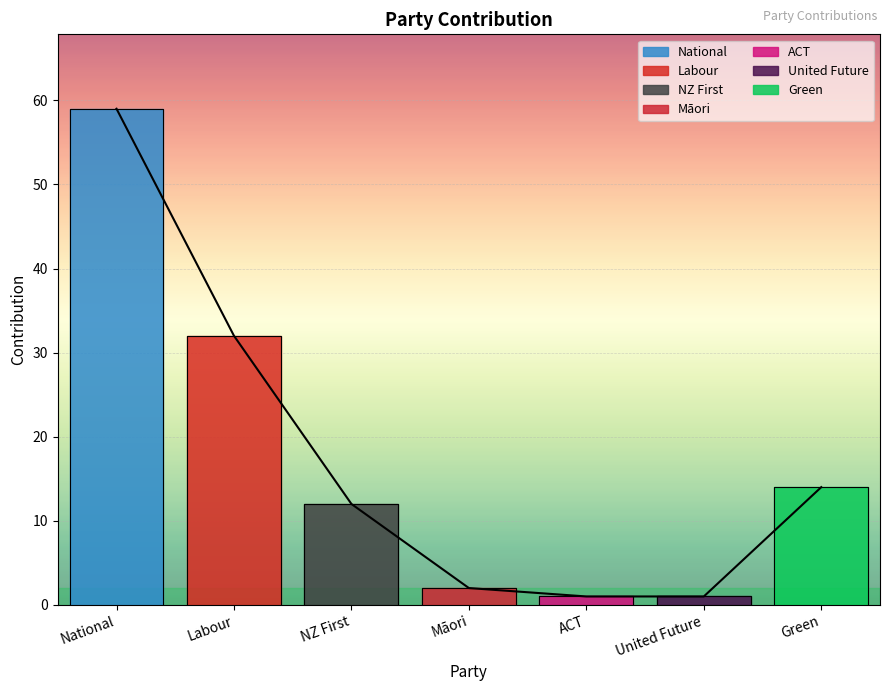

Which category has the highest value across all series?

National